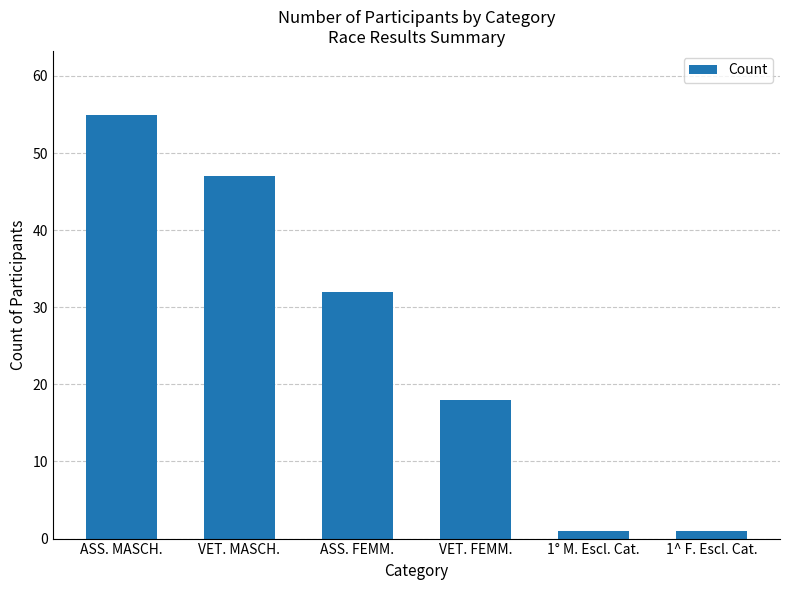

What is the value of the 5th bar from the left?

1